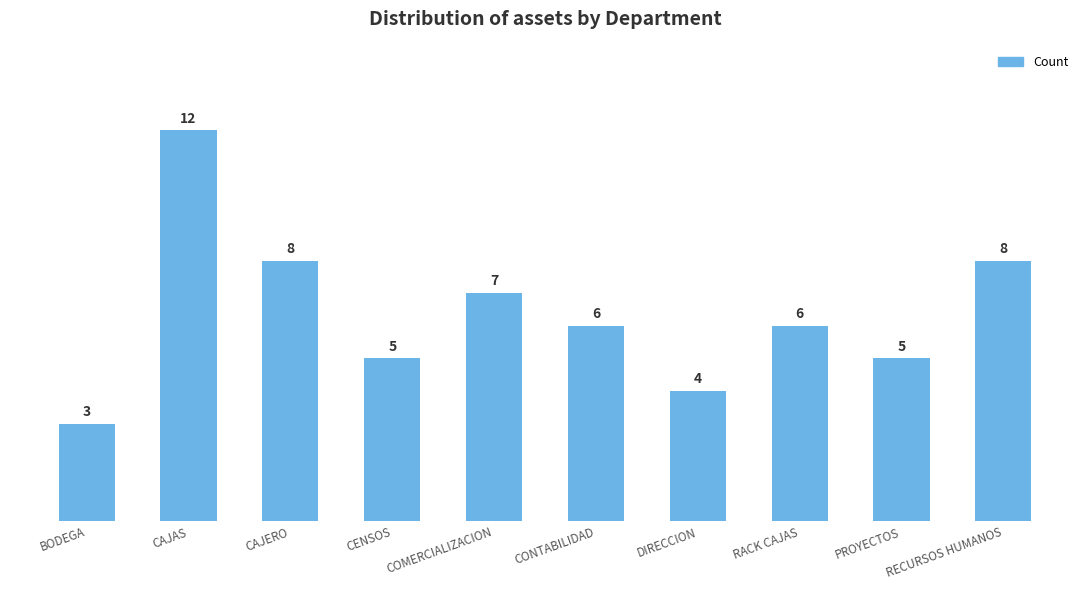

What is the label of the 1st bar from the left?

BODEGA